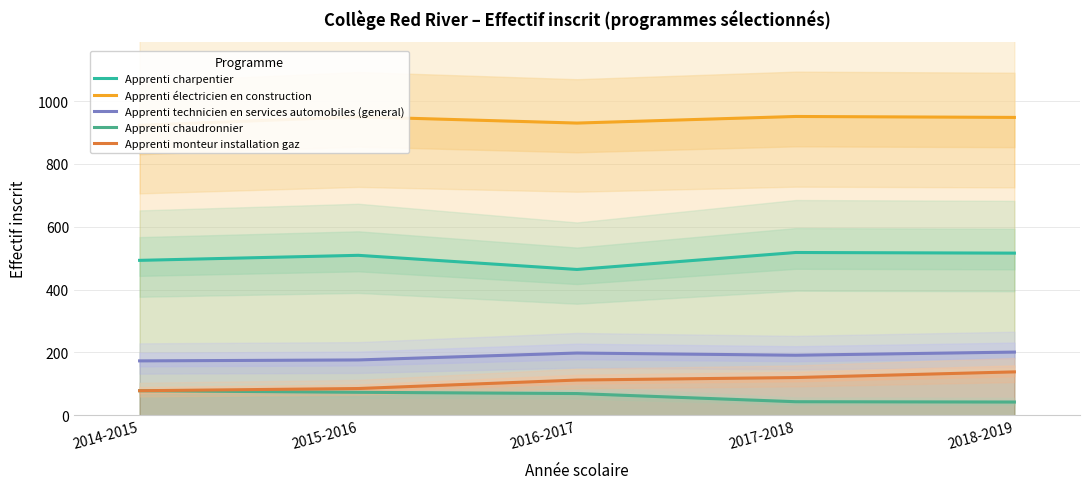

What is the total value across all series at 2016-2017?

1773